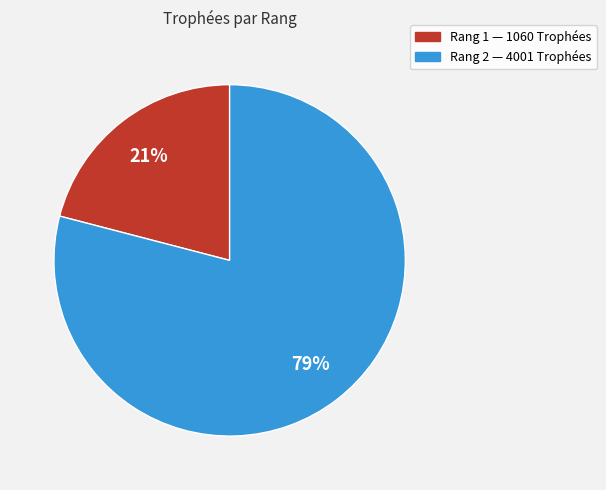

To the nearest percent, what is the difference between the largest and smallest slice percentages?

58%